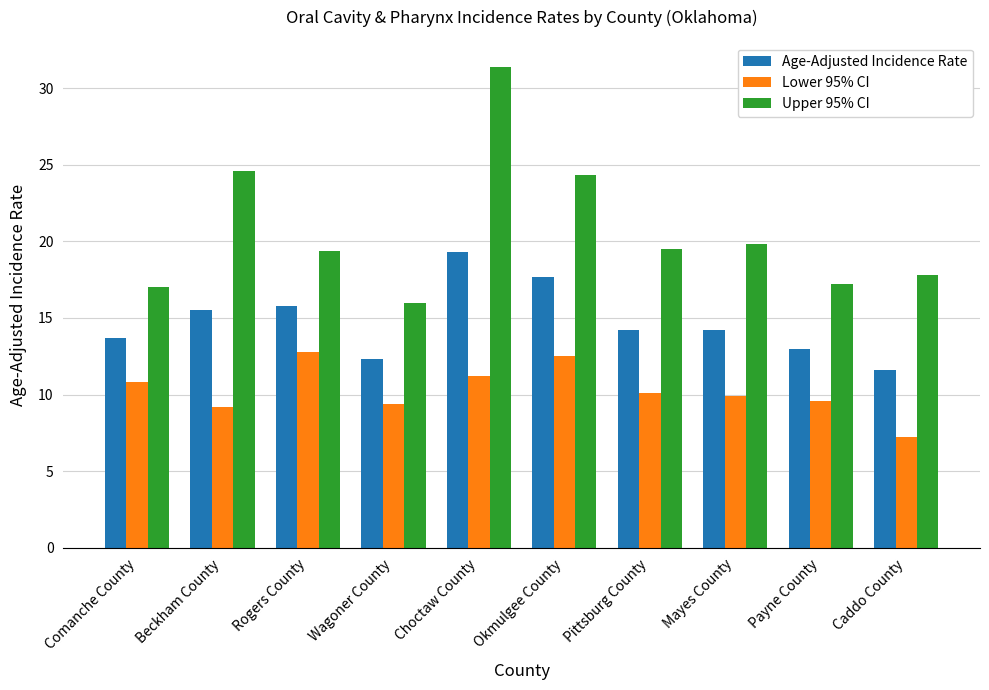

Which series has the widest spread of values?

Upper 95% CI